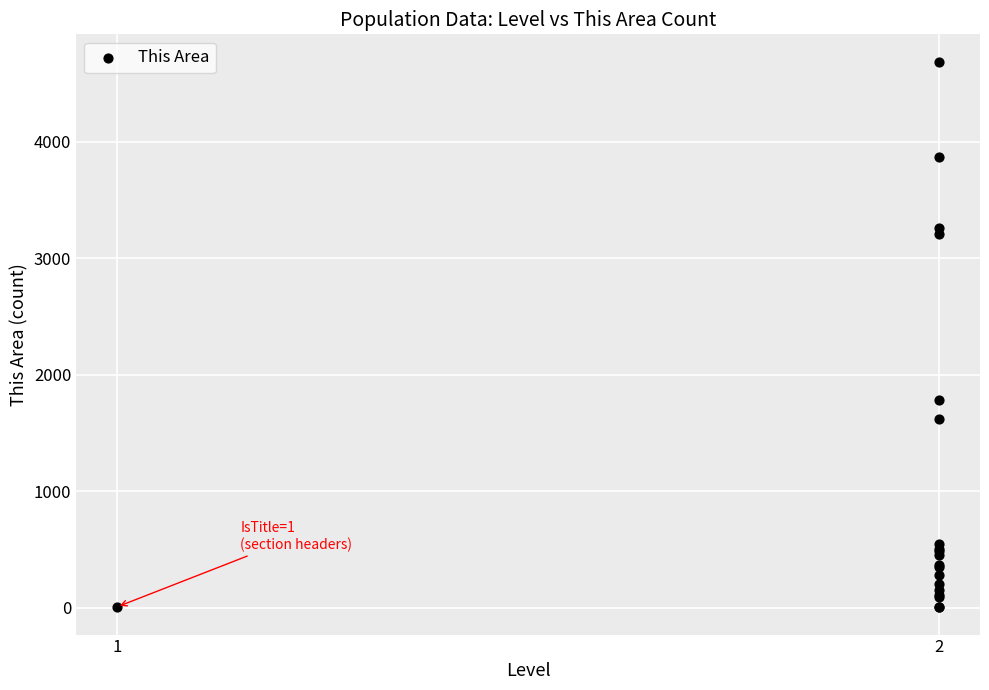

What Y value in the scatter plot is closest to 2344?

1781